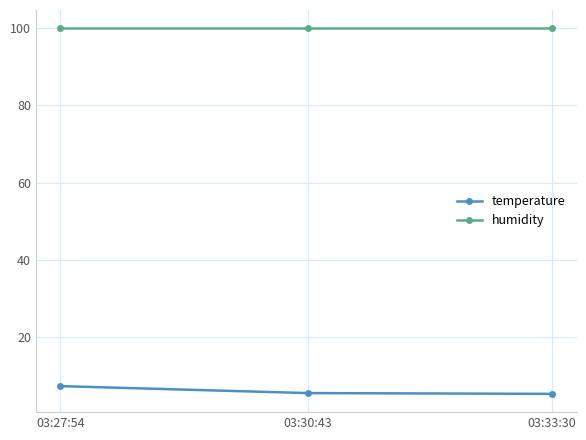

Is this an area chart (filled region under the line)?

No